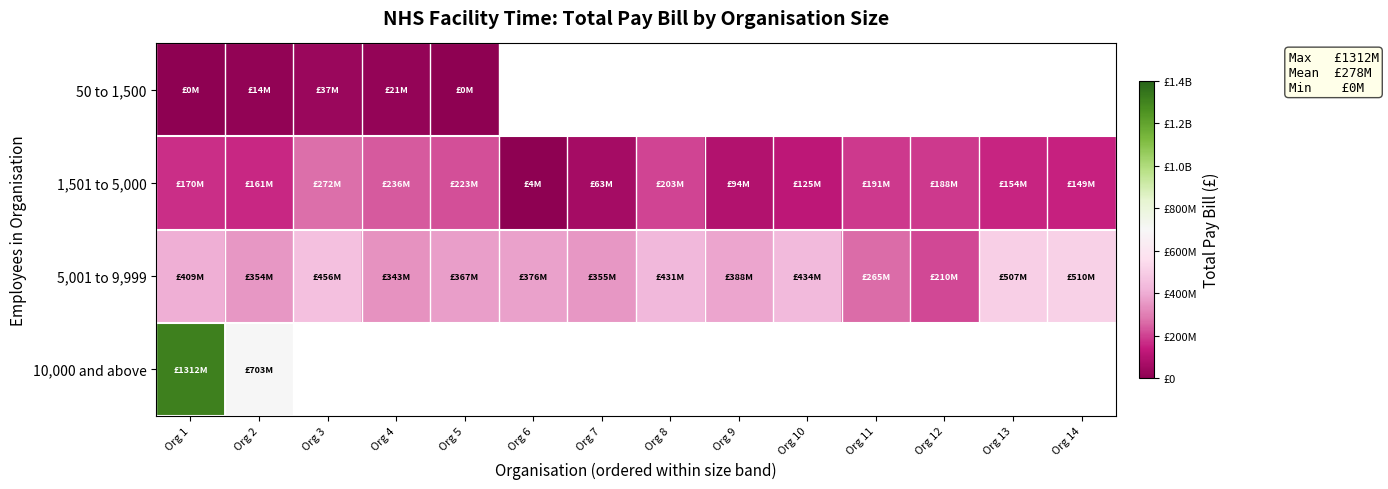

Is the value of 50 to 1,500 at Org 7 greater than the value of 5,001 to 9,999 at Org 6?

No